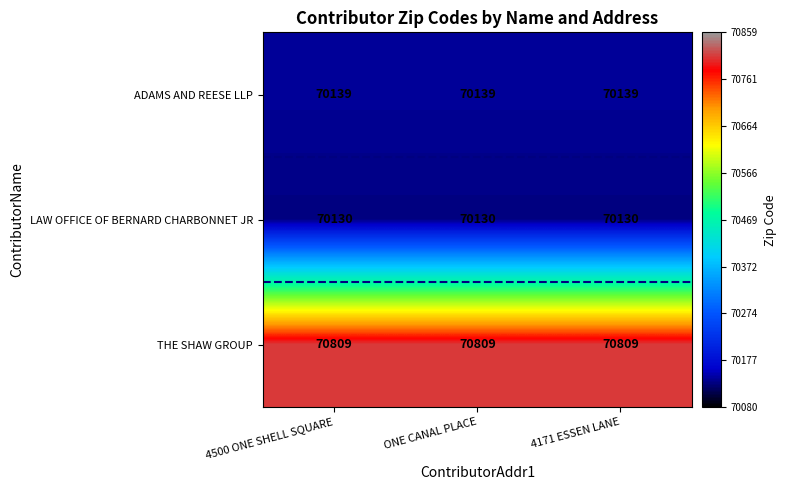

What is the sum of the LAW OFFICE OF BERNARD CHARBONNET JR values at 4500 ONE SHELL SQUARE and 4171 ESSEN LANE?

140260